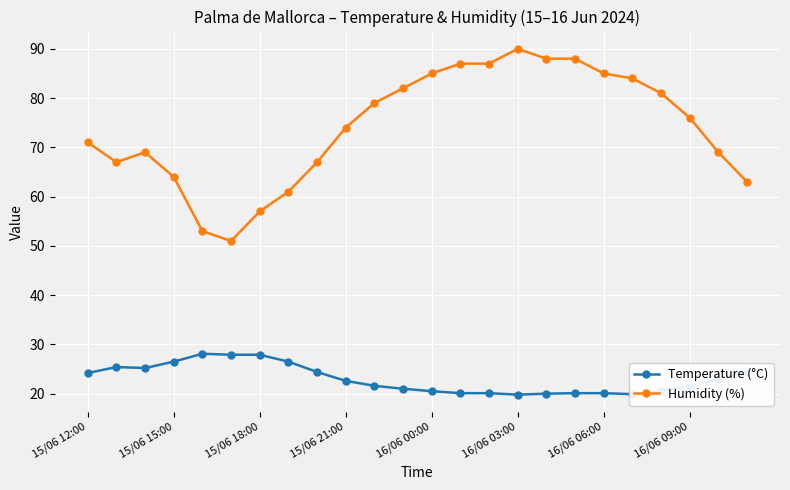

Rank the series by their average value, from lowest to highest.

Temperature (°C), Humidity (%)